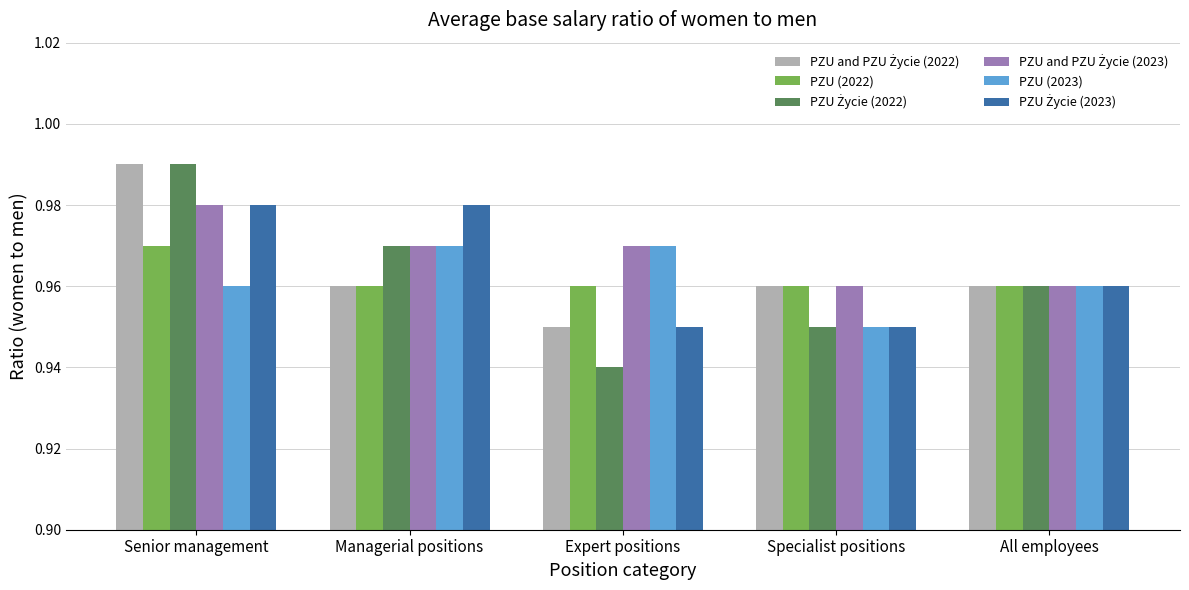

Which category has the highest value across all series?

Senior management